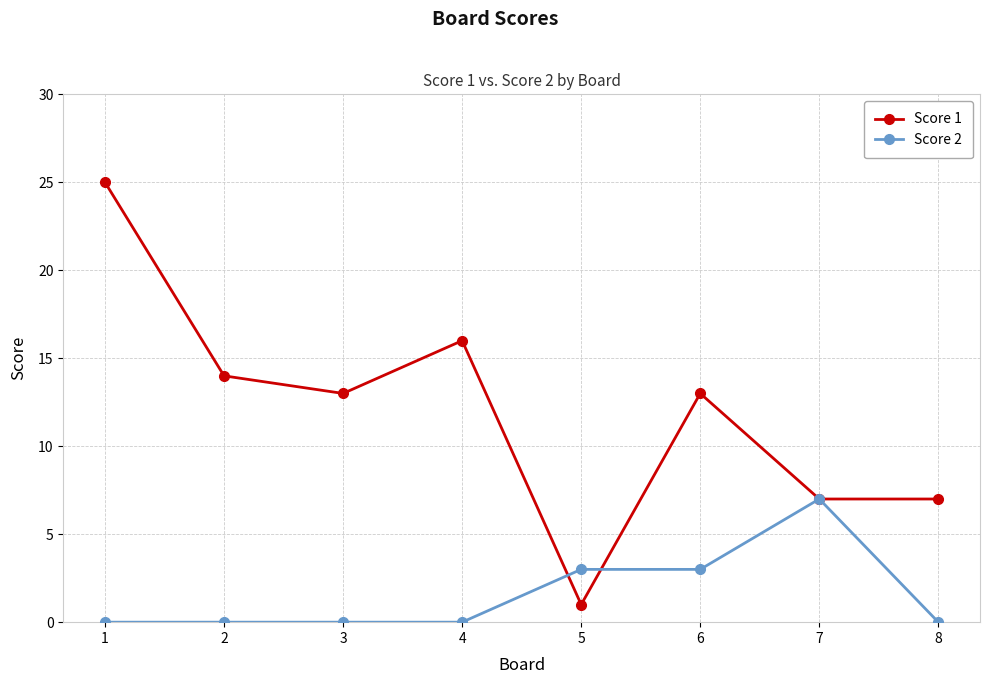

Rank the series at 4 from lowest to highest value.

Score 2, Score 1